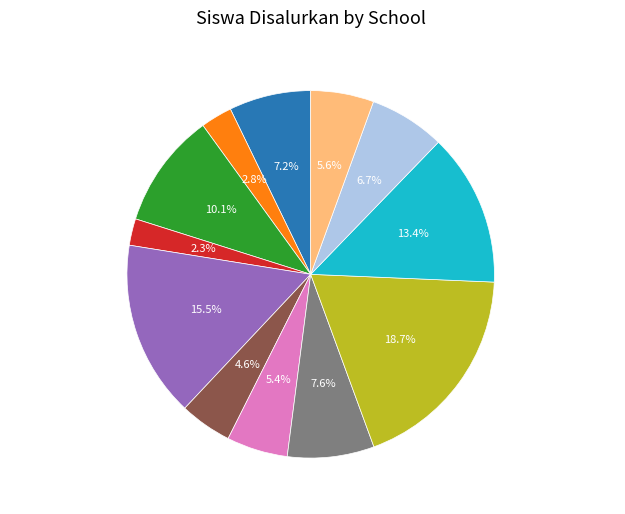

The SD KHATOLIK GERAK slice represents 7% of the pie. True or false?

True